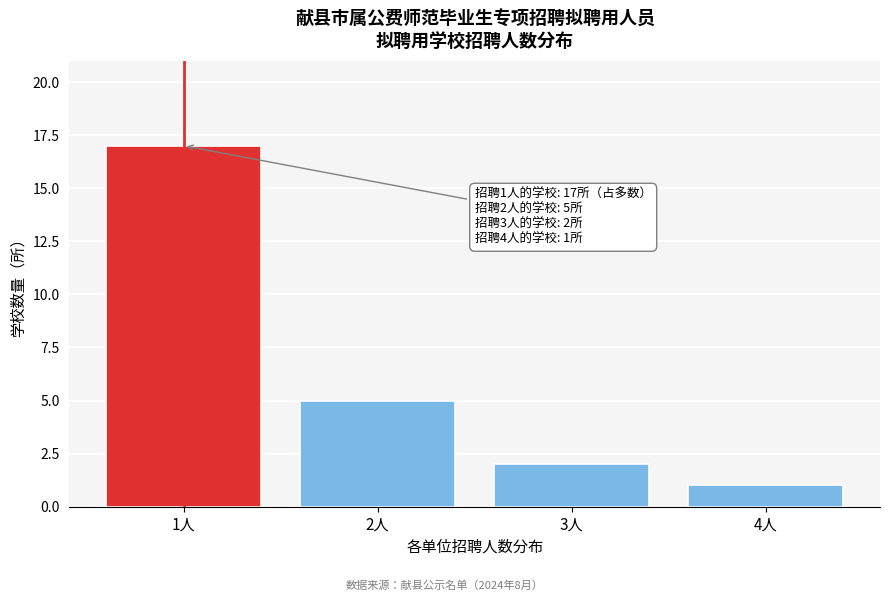

Reading left to right, extract all data points from this chart.

17	5	2	1